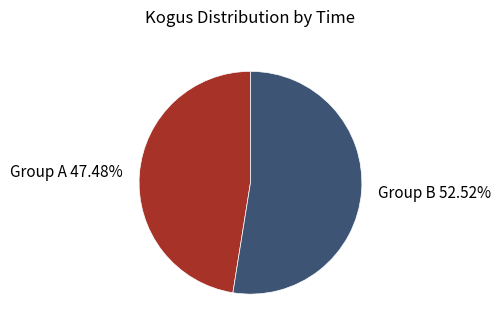

Which slice is the smallest?

Group A 47.48%